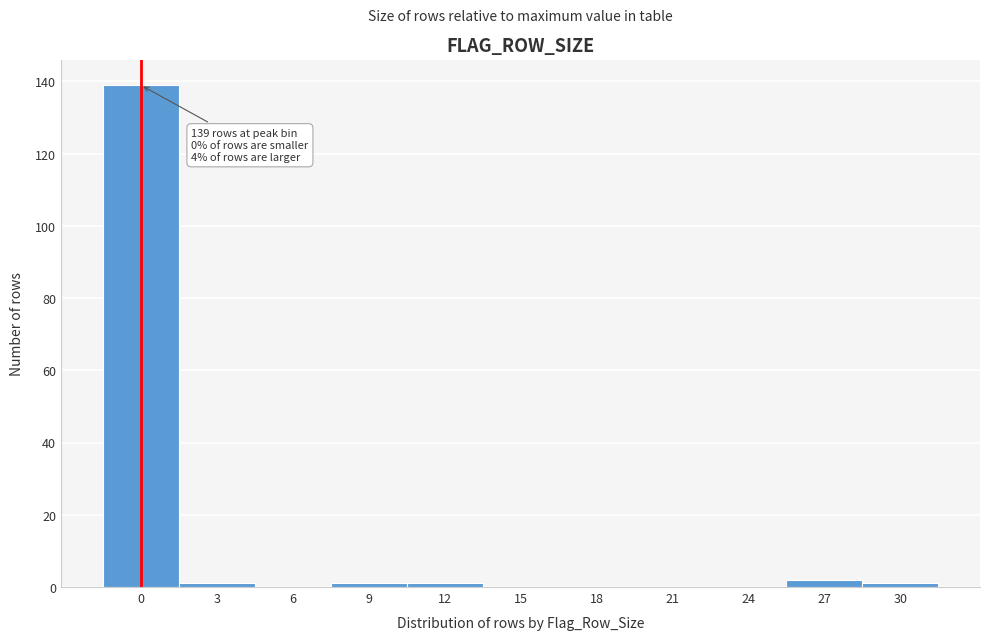

Reading right to left, what are all the values shown in this chart?

30=1	27=2	24=0	21=0	18=0	15=0	12=1	9=1	6=0	3=1	0=139